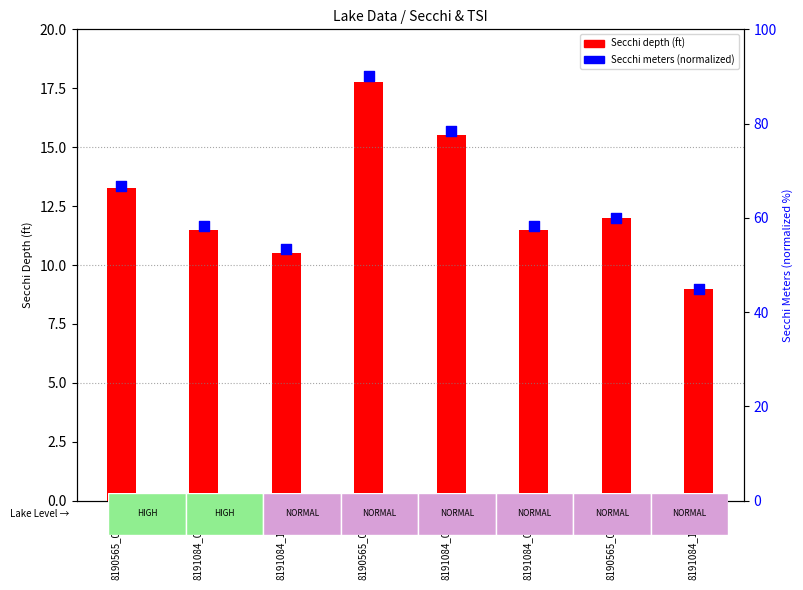

What is the change in value from 8190565_05/28 to 8191084_07/04?

-11.7